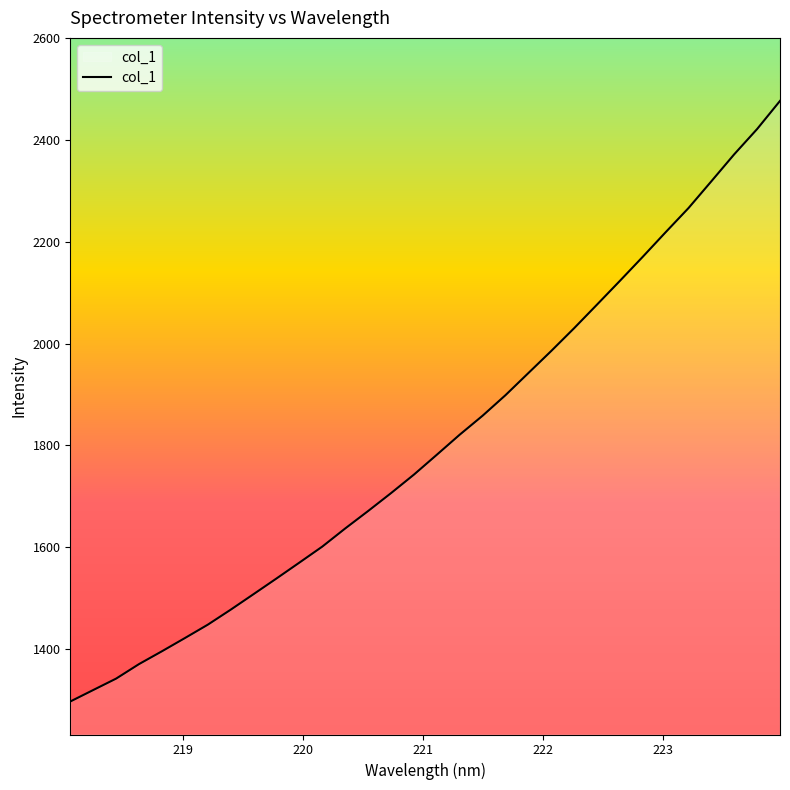

What is the smallest value displayed?

1296.6